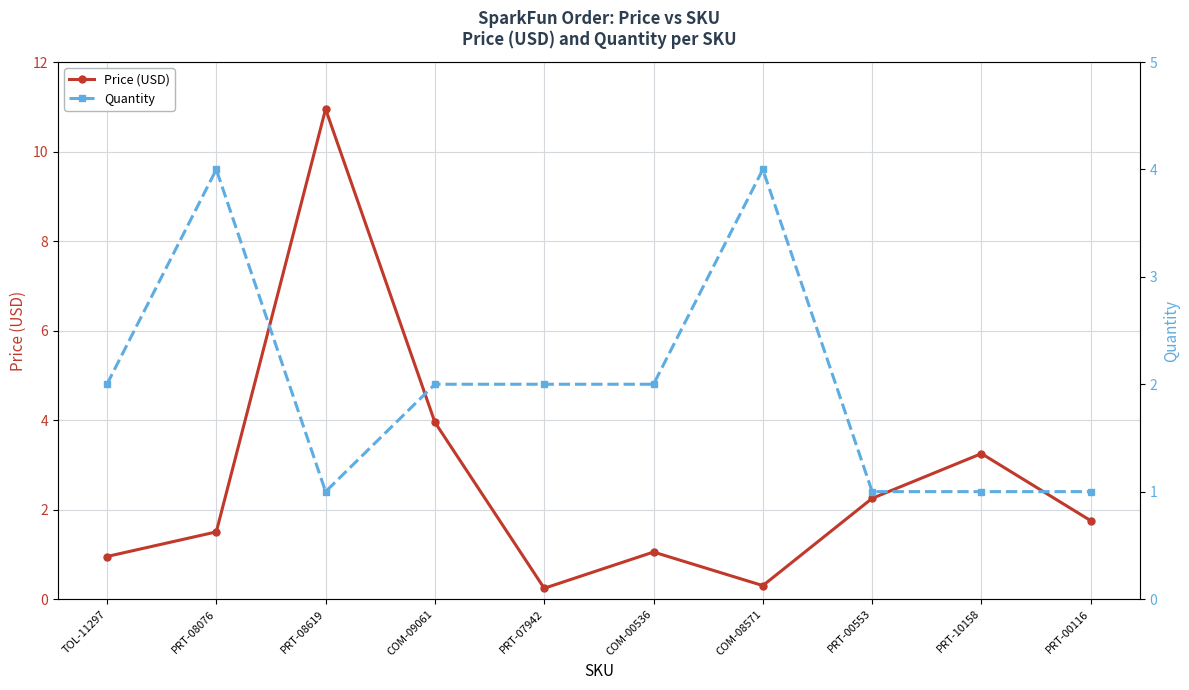

Reading left to right, extract all data points from this chart.

Price (USD): 0.9	1.5	10.9	4.0	0.2	1.1	0.3	2.2	3.2	1.8
Quantity: 2.0	4.0	1.0	2.0	2.0	2.0	4.0	1.0	1.0	1.0